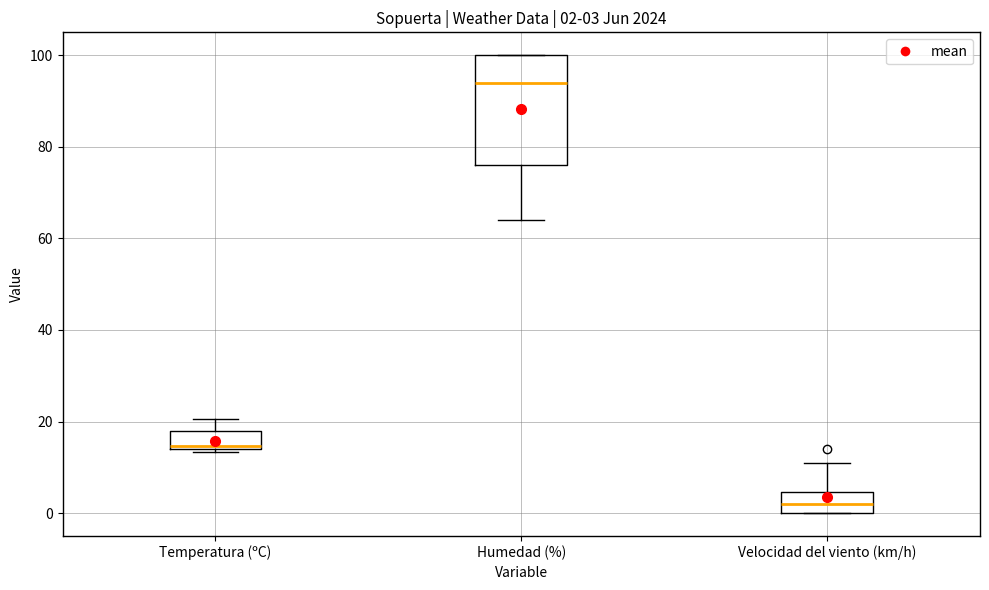

Which box is the tallest, from its lower edge to its upper edge?

Humedad (%)